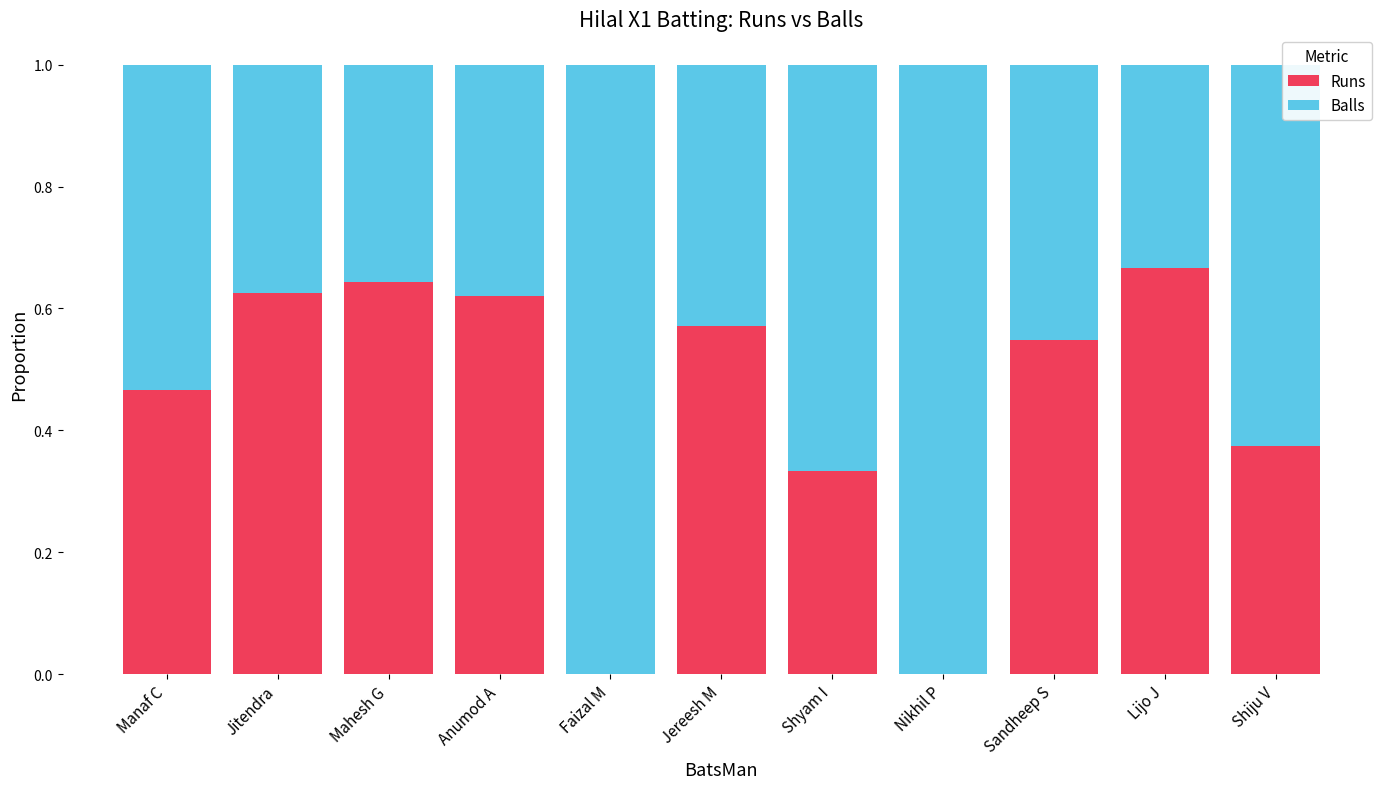

What is the total value across all series at Shyam I?

1.0